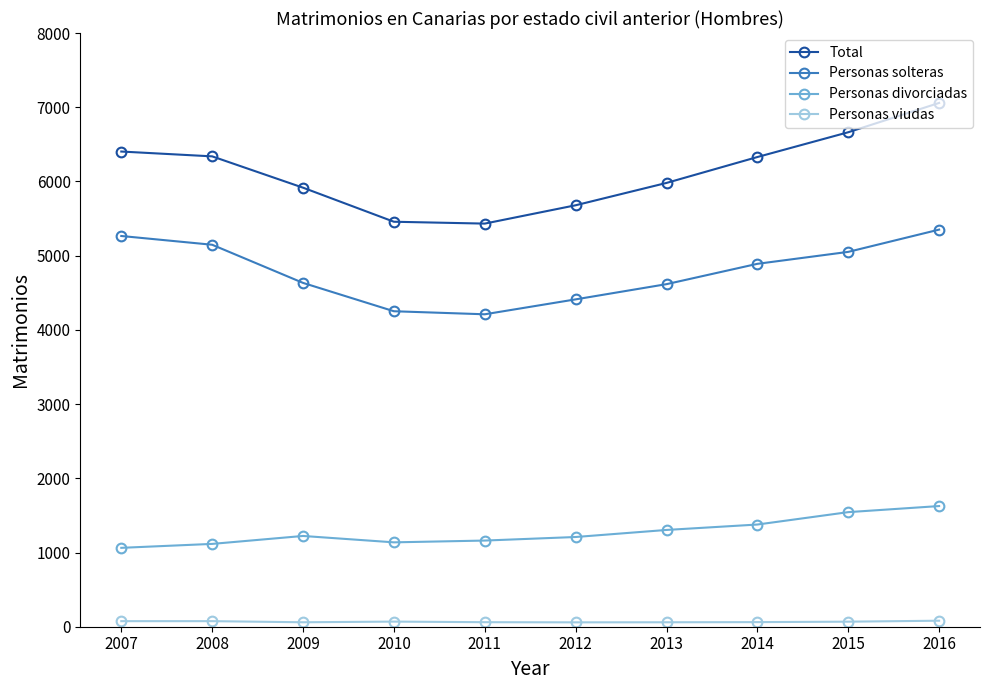

What is the difference between the highest and lowest values at 2012?

5620